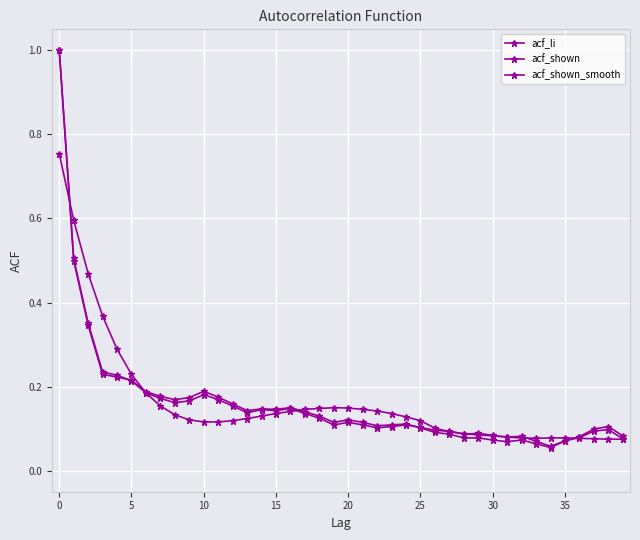

Is this an area chart (filled region under the line)?

No